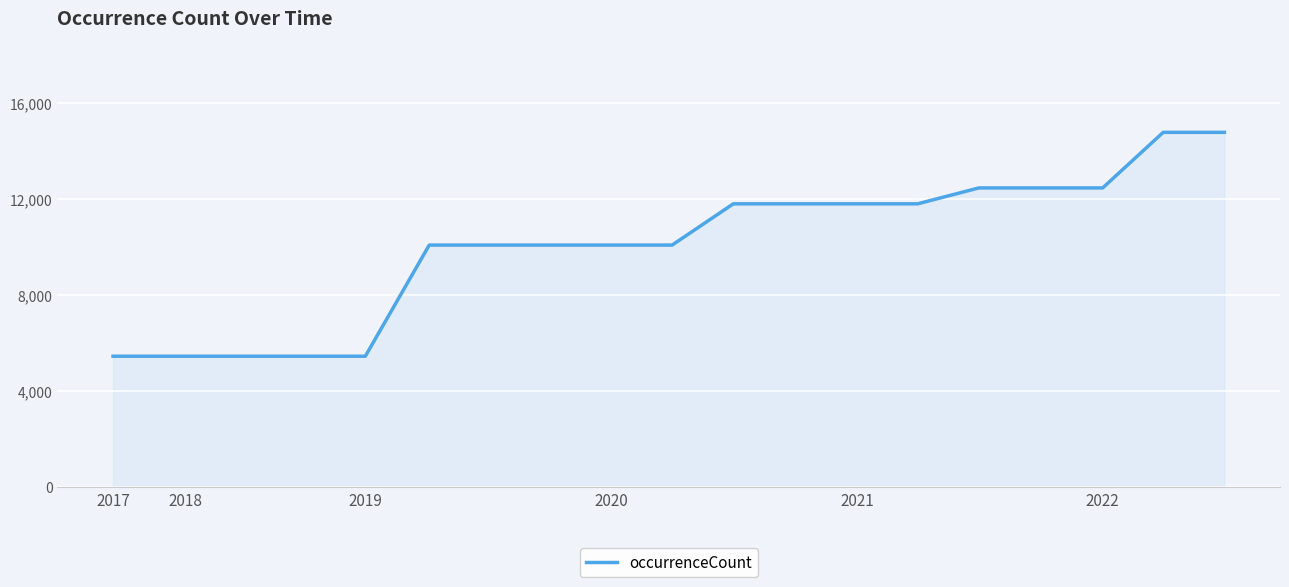

What is the minimum value shown in the chart?

5449